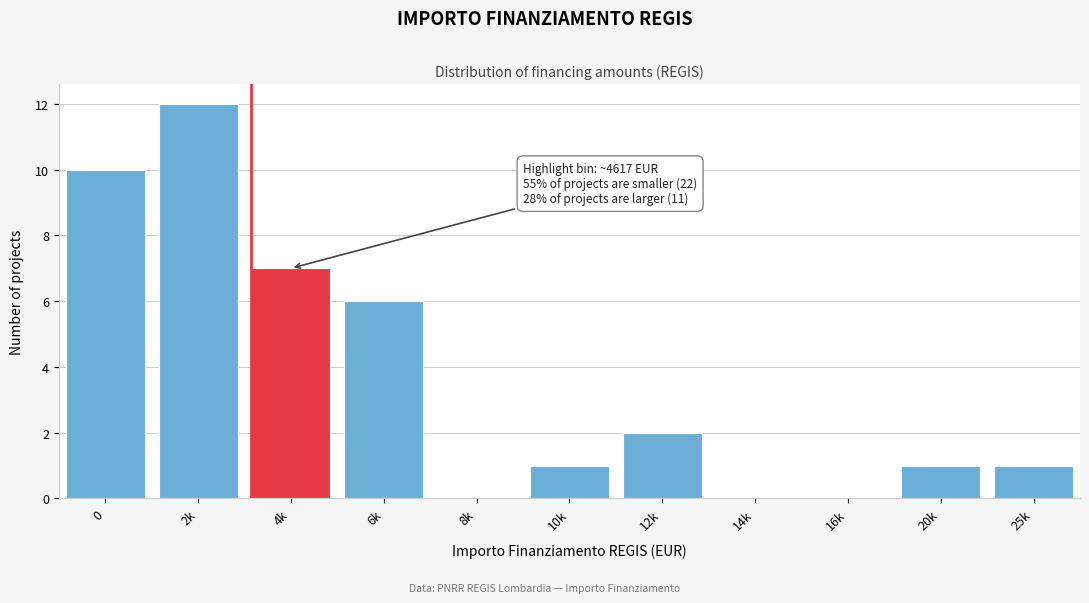

Reading left to right, extract all data points from this chart.

0=10	2k=12	4k=7	6k=6	8k=0	10k=1	12k=2	14k=0	16k=0	20k=1	25k=1